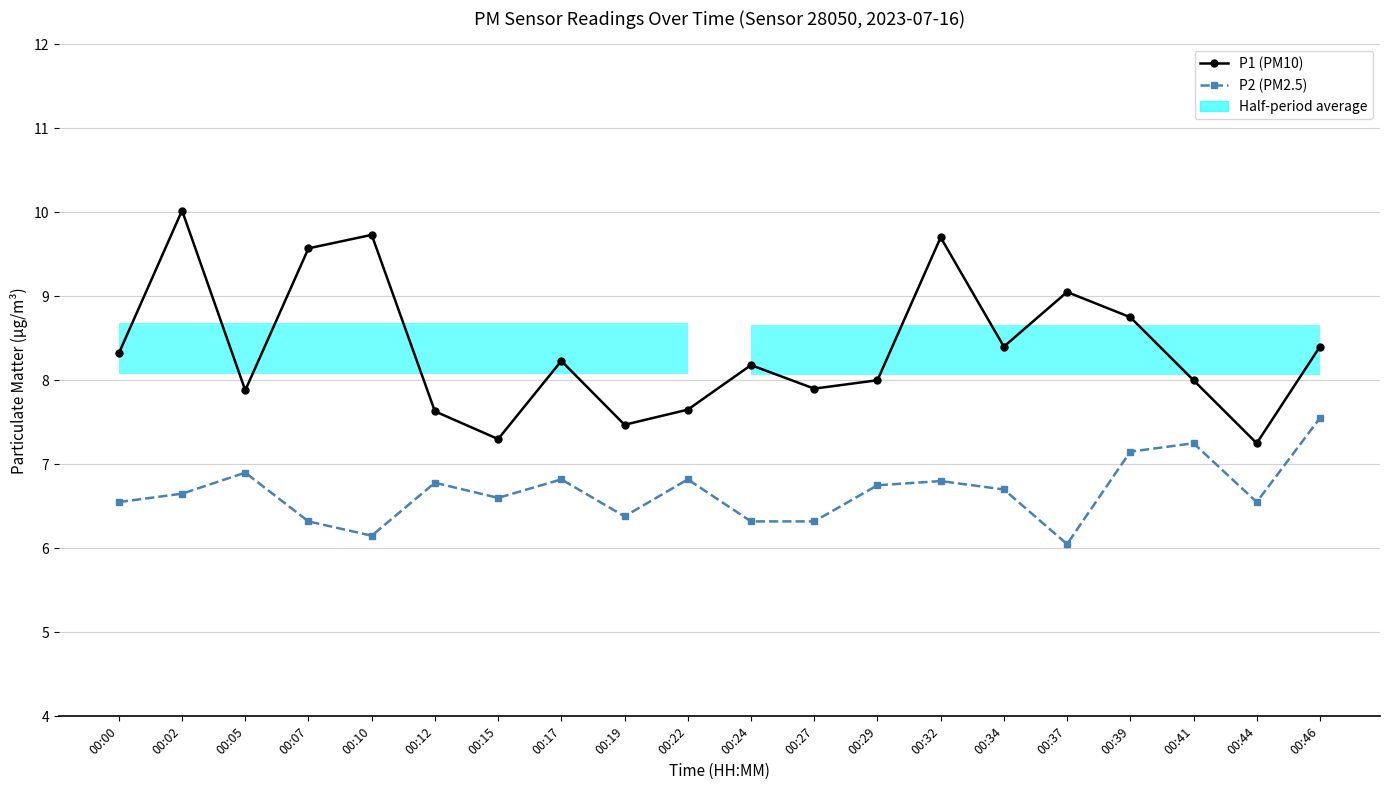

Is the value of P2 (PM2.5) at 00:10 greater than the value of P1 (PM10) at 00:22?

No